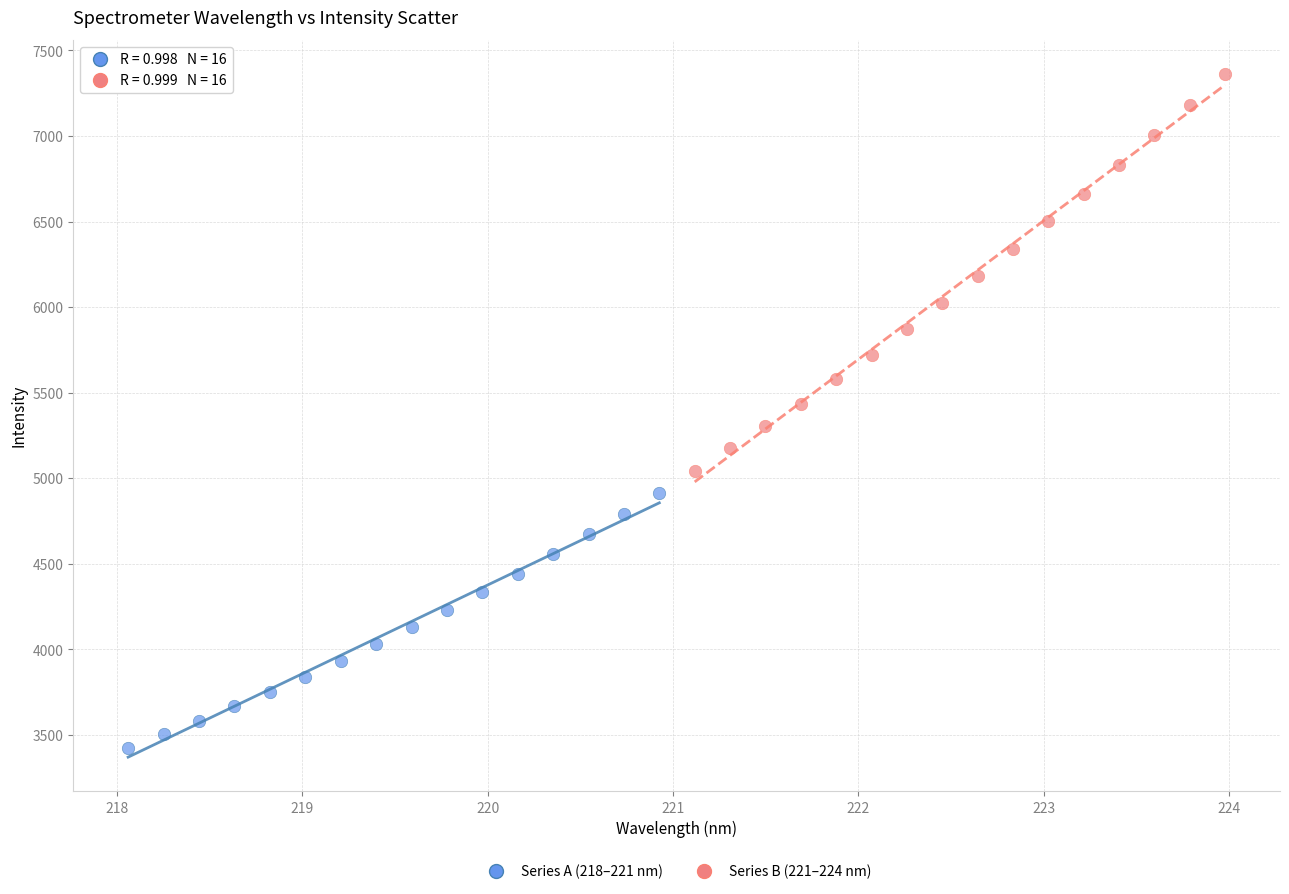

Which series reaches the maximum Y coordinate?

Series B (221–224 nm)